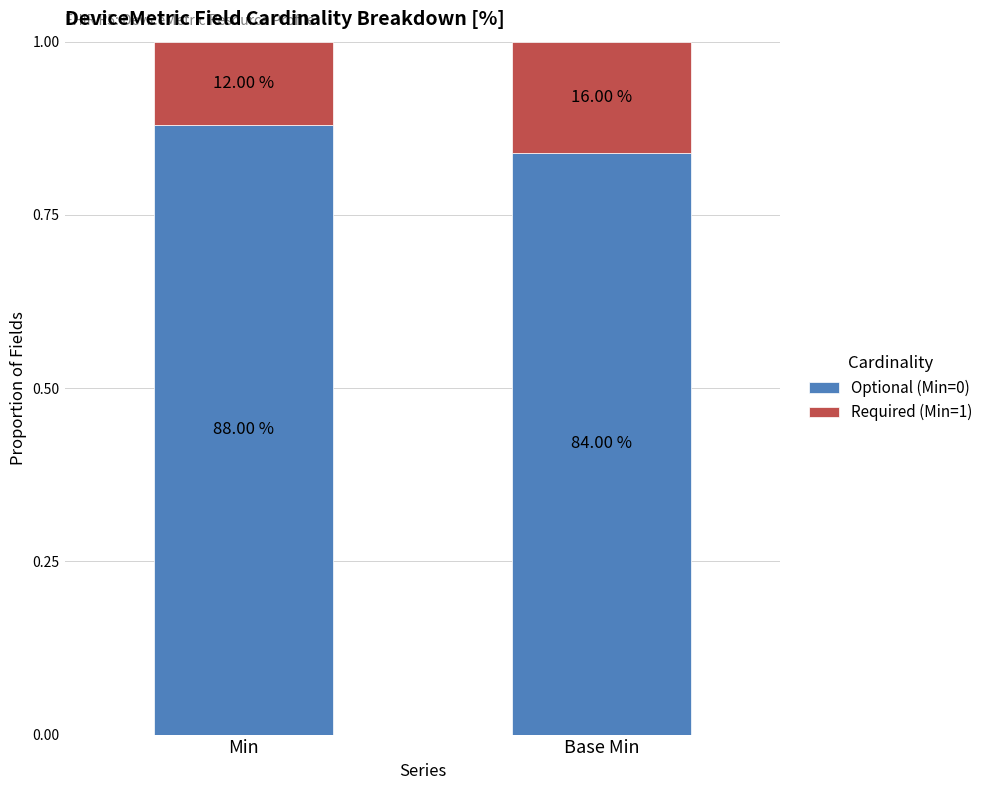

What are all the series names shown in the legend?

Optional (Min=0), Required (Min=1)